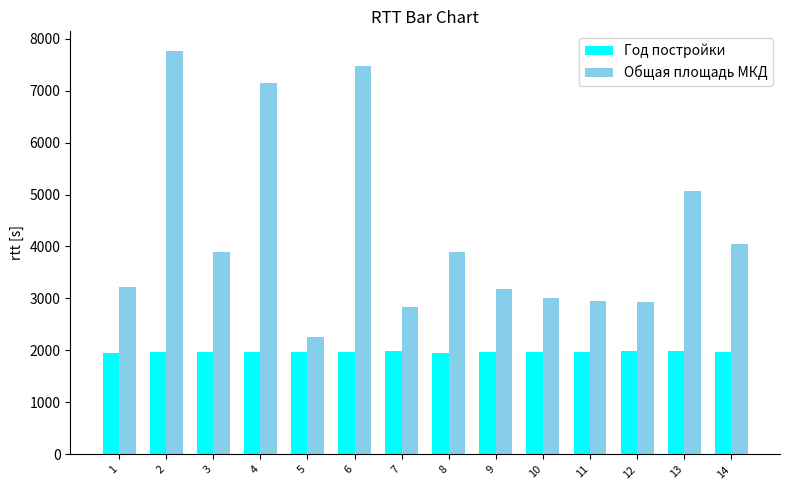

What is the difference between the highest and lowest values at 2?

5776.1